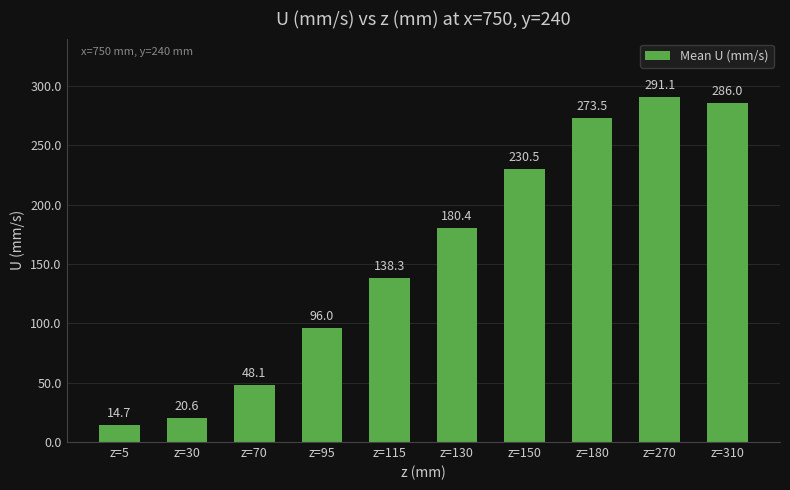

Reading left to right, extract all data points from this chart.

14.7	20.6	48.1	96.0	138.3	180.4	230.5	273.5	291.1	286.0